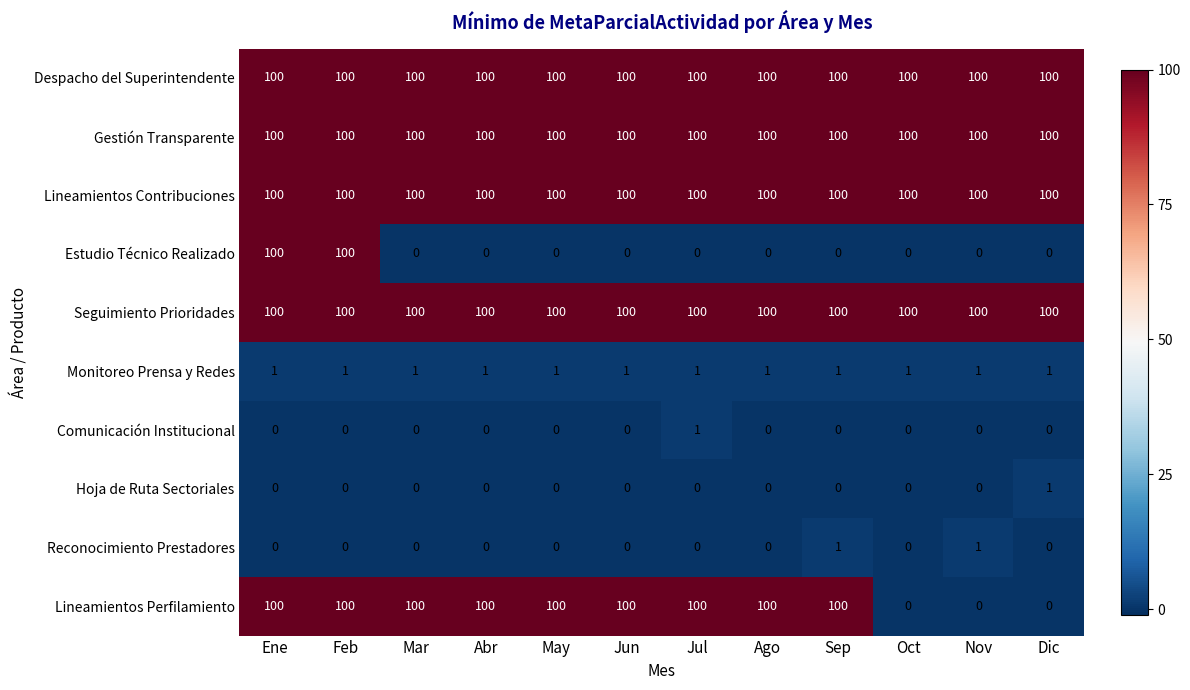

What is the greatest value displayed?

100